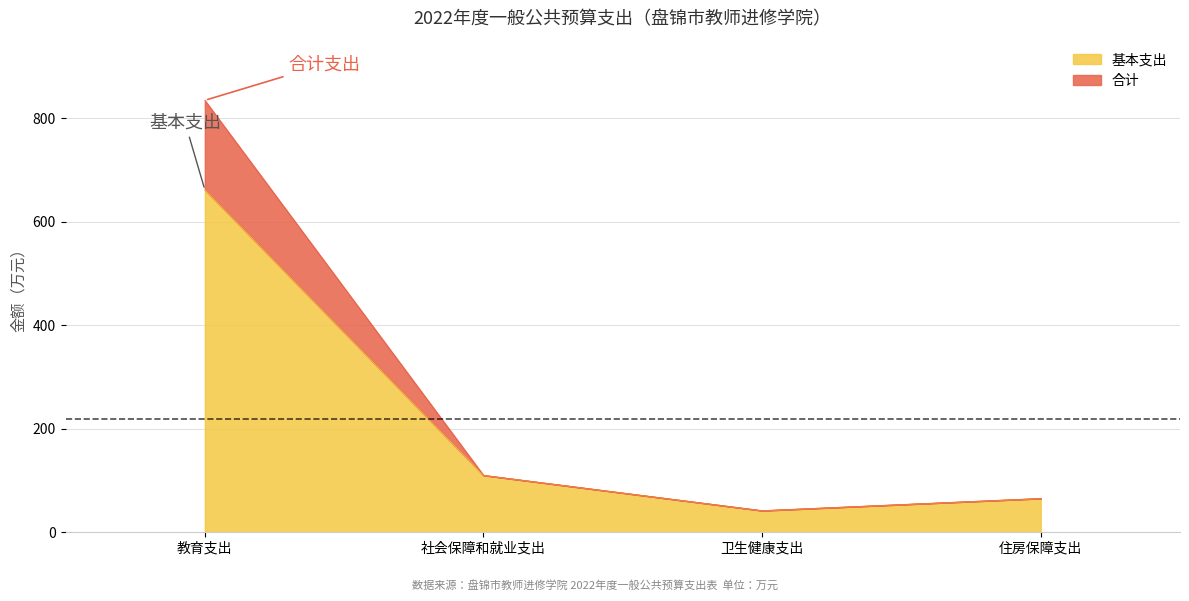

Does the chart have visible grid lines?

Yes